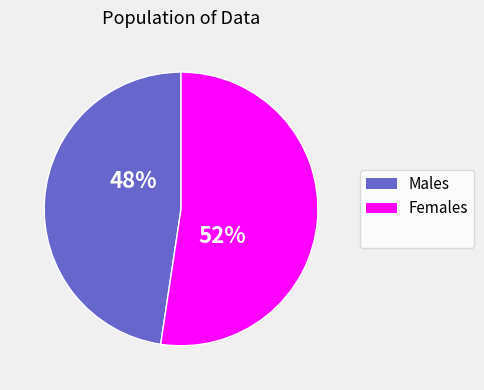

To the nearest percent, what is the average slice percentage?

50%